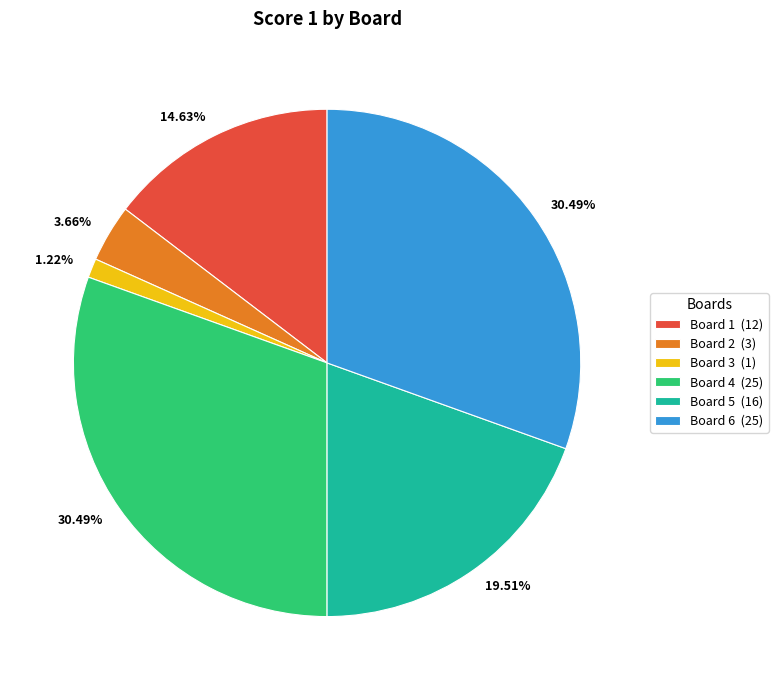

What percentage is the Board 2 slice, to the nearest percent?

4%